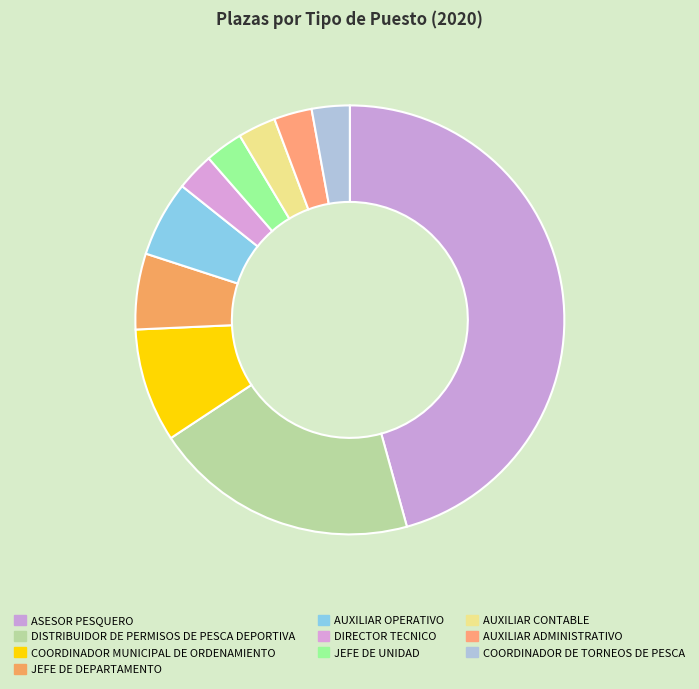

Count the number of slices in the pie.

10